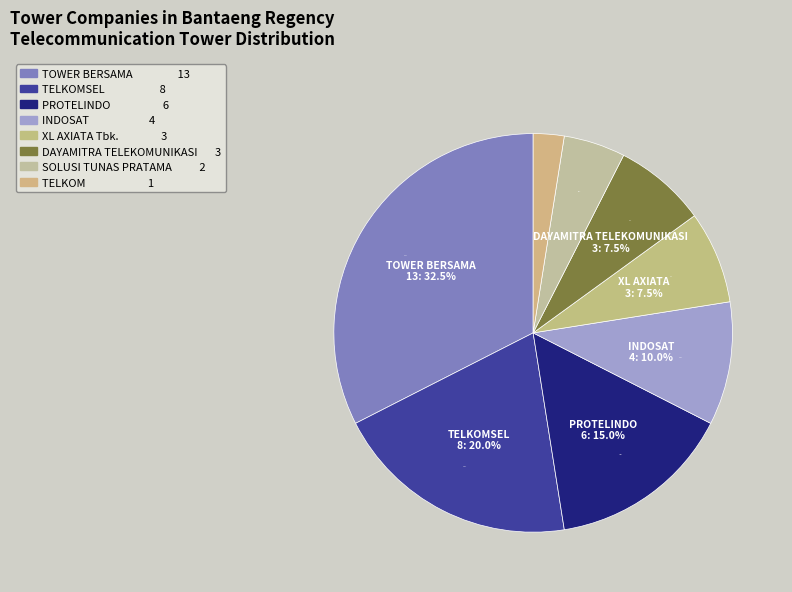

How many segments does this pie chart have?

8